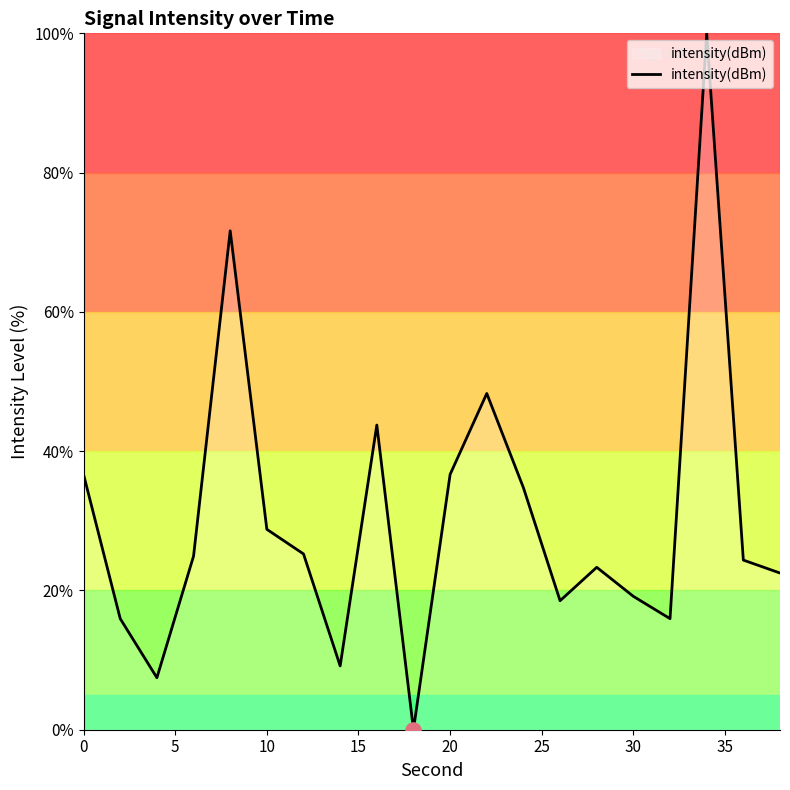

What is the difference between the maximum and minimum values?

100.0